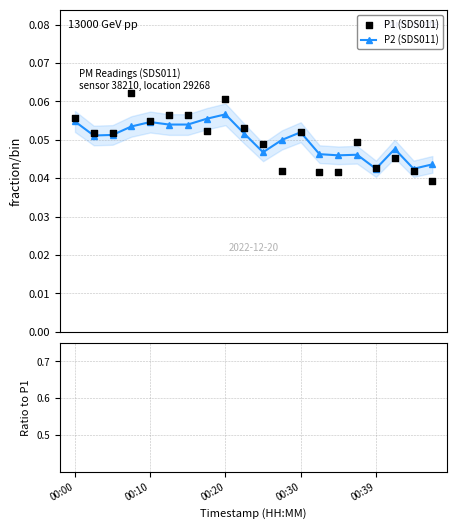

Count the P2 (SDS011) values in the range 0 to 1.

20